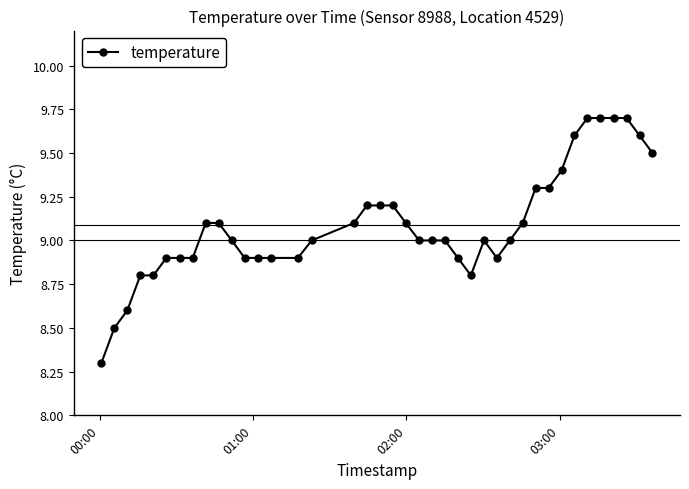

Does the chart have visible grid lines?

No